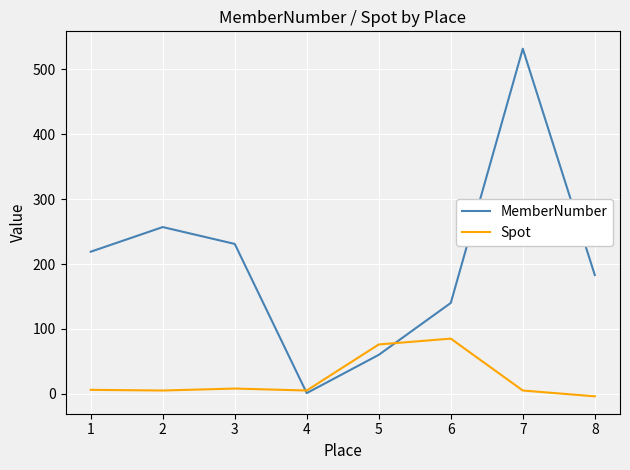

At 6, list the series in order from largest to smallest.

MemberNumber, Spot